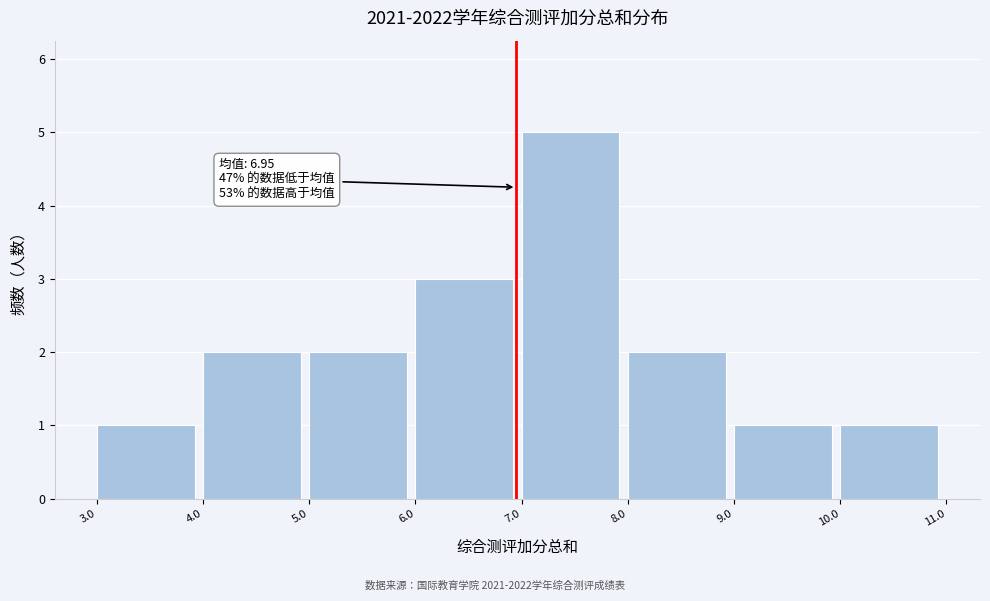

Over which range of the x-axis is the bar tallest?

7.0 to 8.0